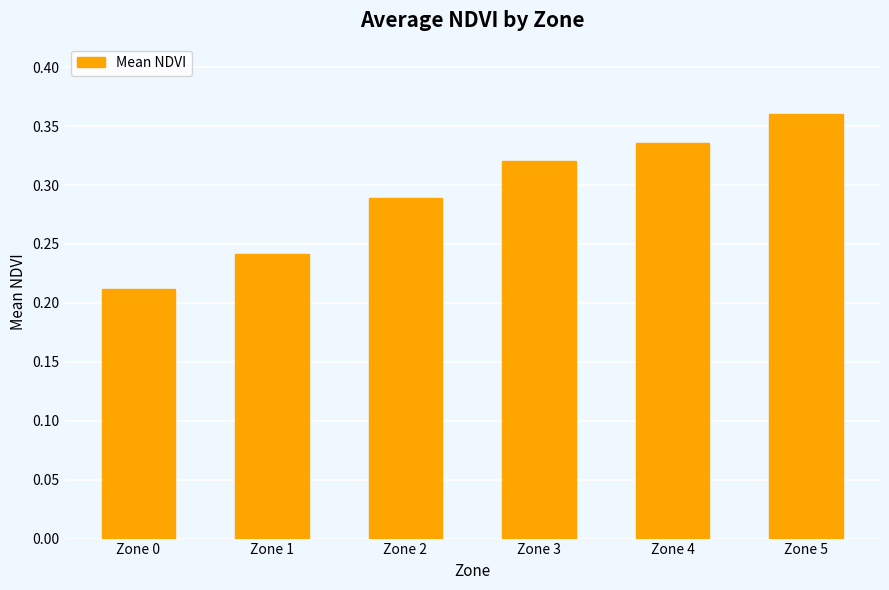

List the labels in order of value, largest first.

Zone 5, Zone 4, Zone 3, Zone 2, Zone 1, Zone 0